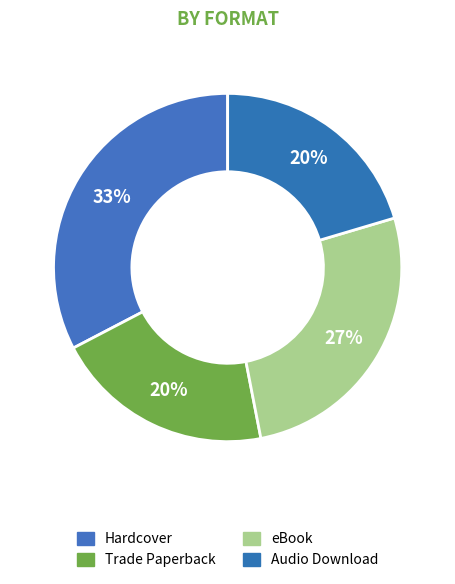

Rank the categories by value from highest to lowest.

Hardcover, eBook, Trade Paperback, Audio Download